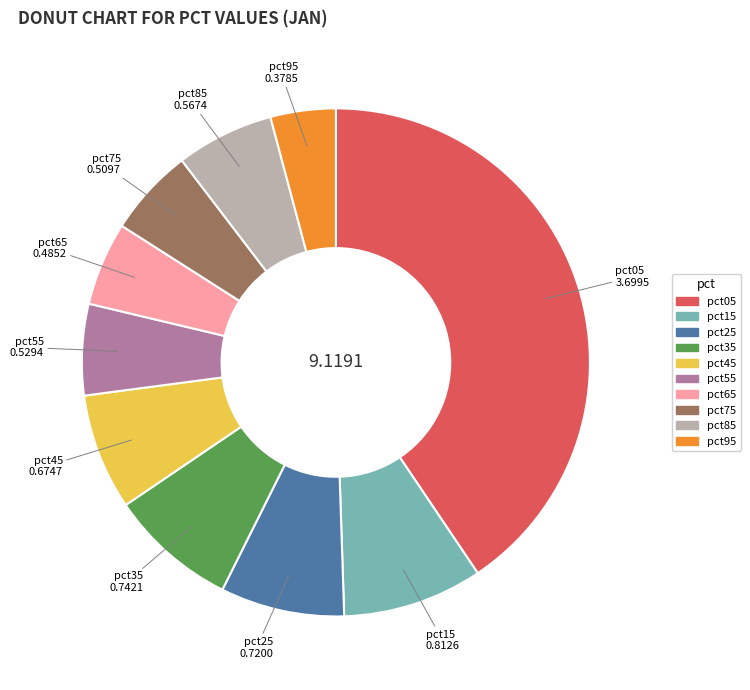

Which has a higher value, pct15 or pct75?

pct15